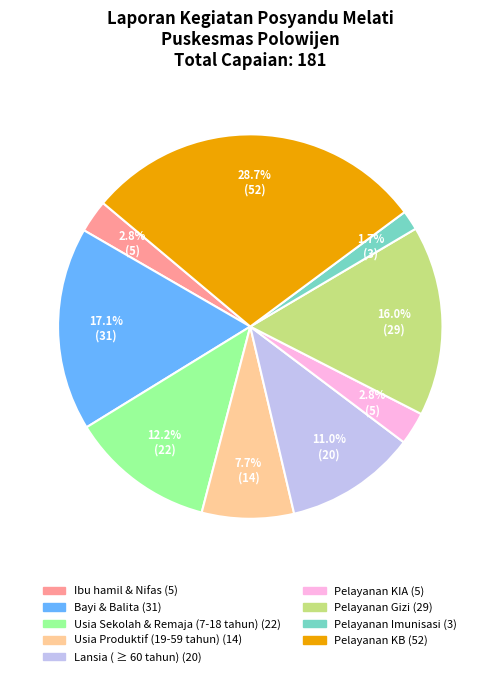

Which category has the smallest portion of the pie?

Pelayanan Imunisasi